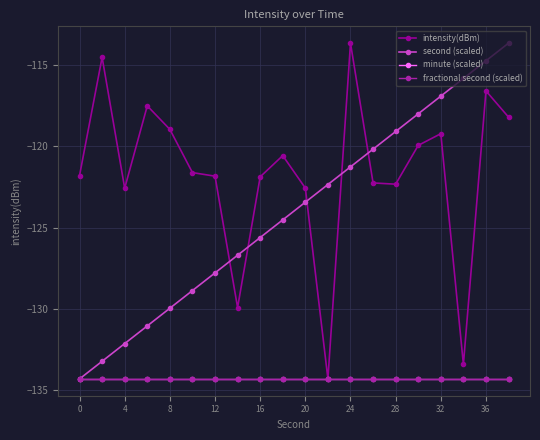

Does the chart have visible grid lines?

Yes